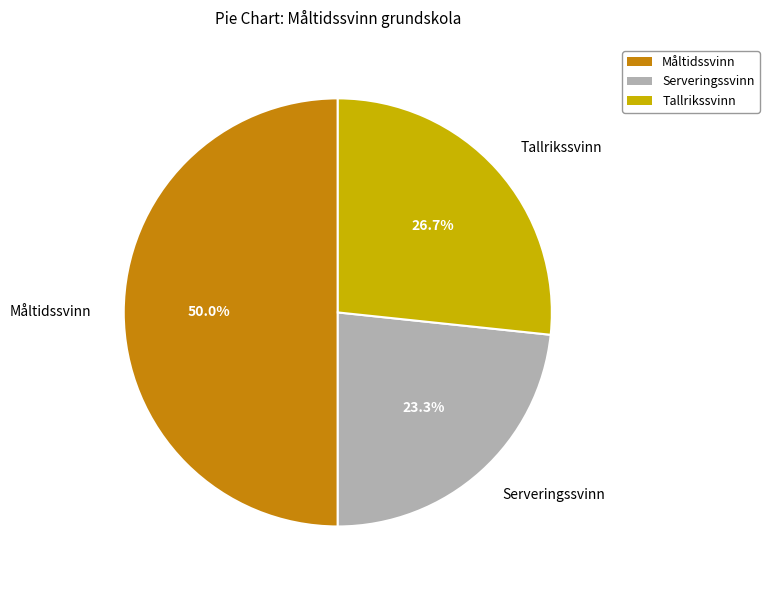

Does Serveringssvinn account for over 50% of the chart?

No